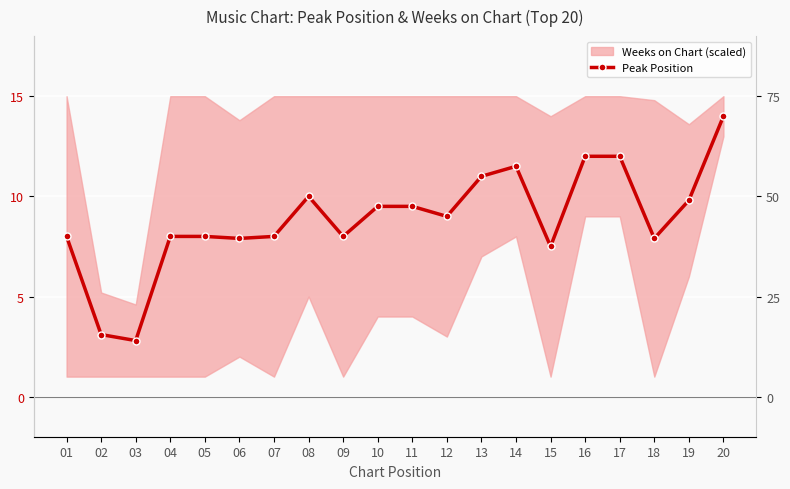

Rank the categories by value from highest to lowest.

20, 16, 17, 14, 13, 08, 19, 10, 11, 12, 01, 04, 05, 07, 09, 06, 18, 15, 02, 03